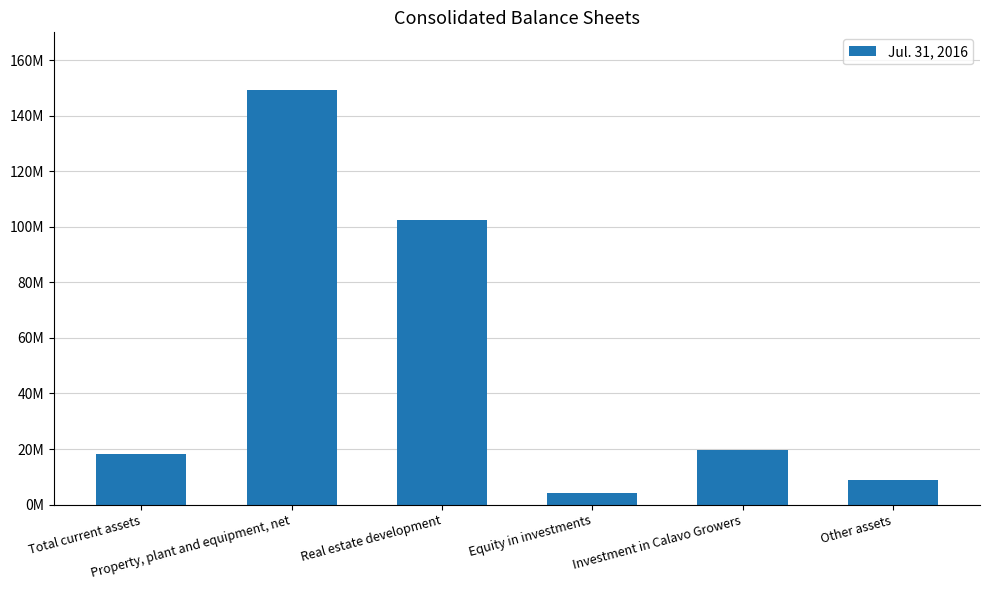

What is the value of the 2nd bar from the left?

149220000